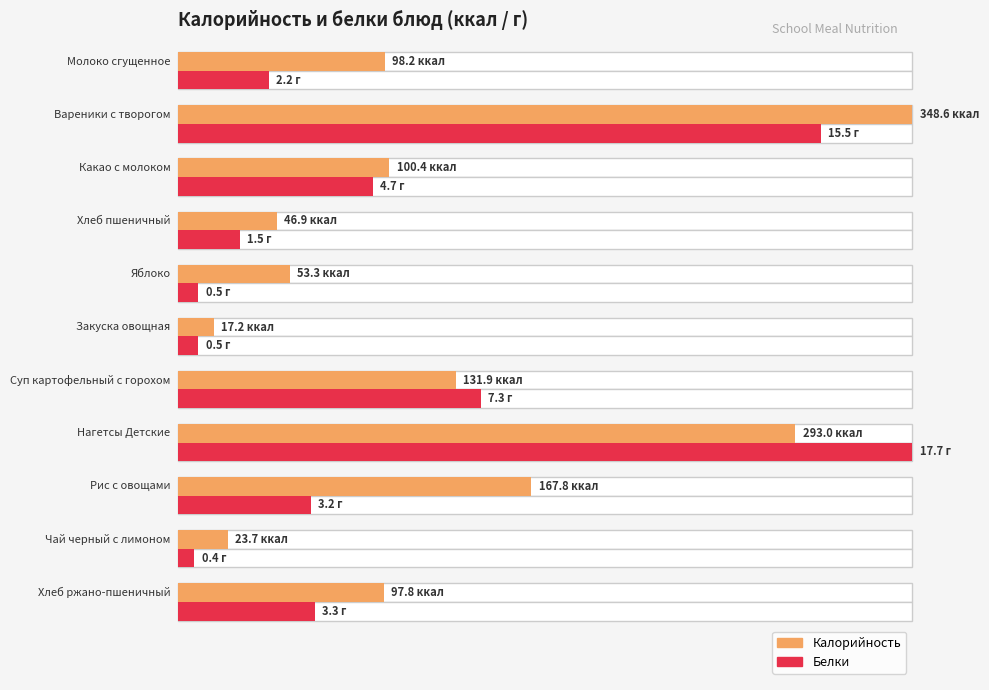

What is the lowest value of the Калорийность series?

17.2